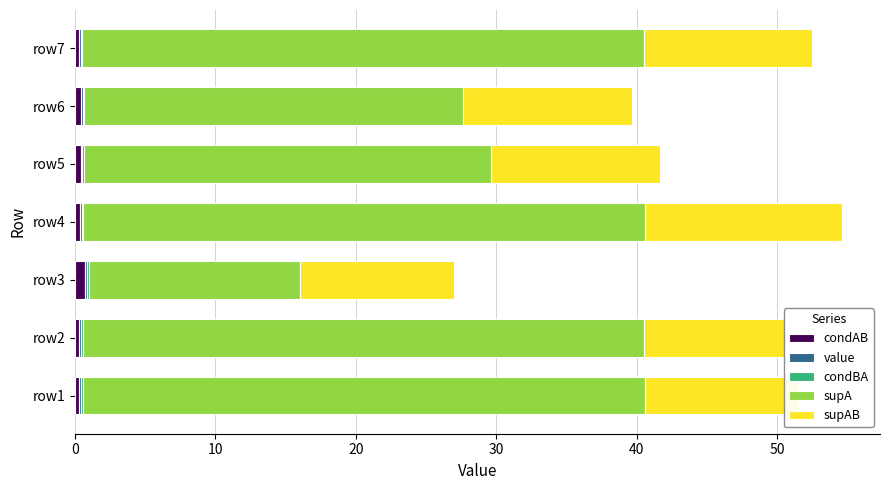

The value of condBA at row2 is 0.1. True or false?

True